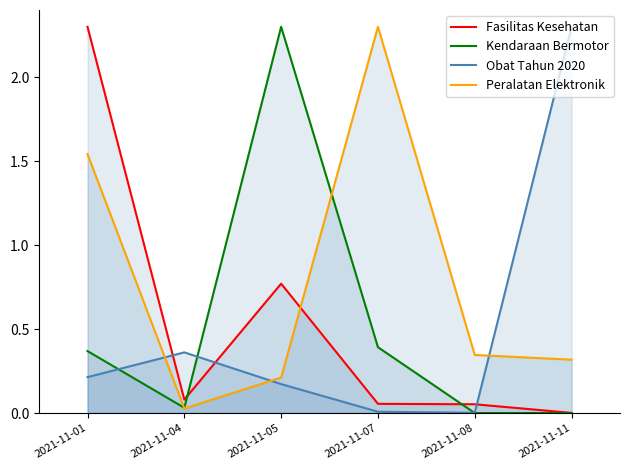

How many interior local peaks does the Obat Tahun 2020 series have?

1